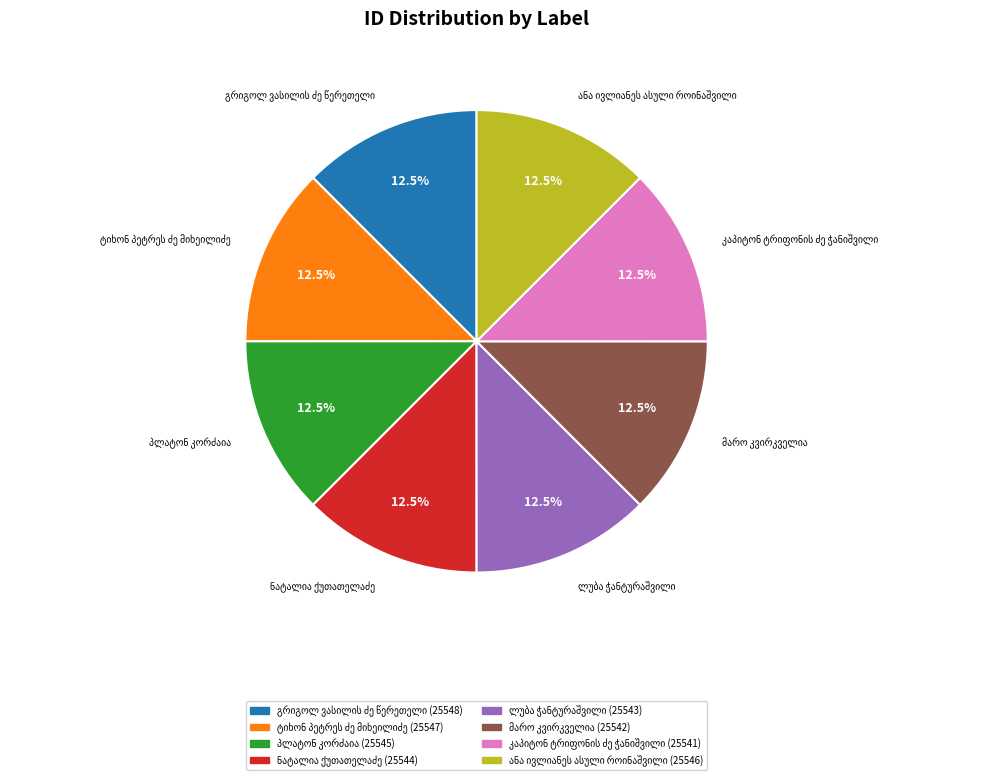

Is there any slice that represents more than half of the pie?

No